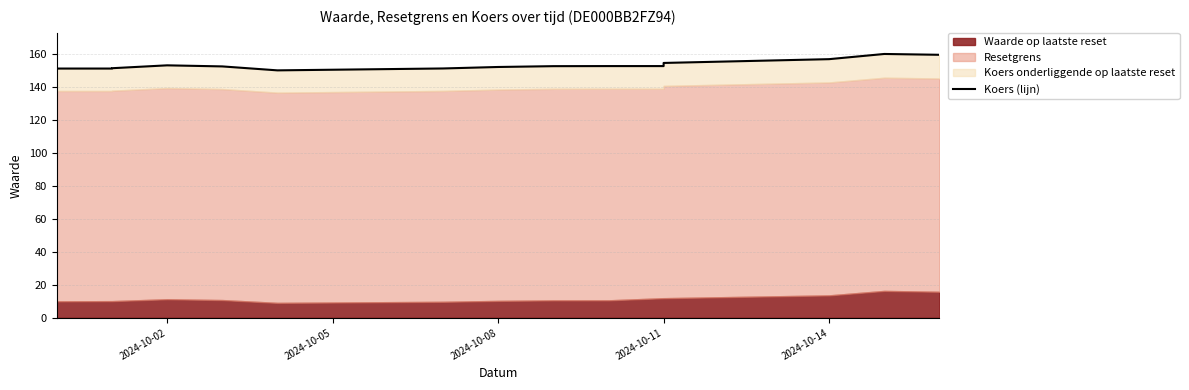

Does the chart display data point markers on the line(s)?

No